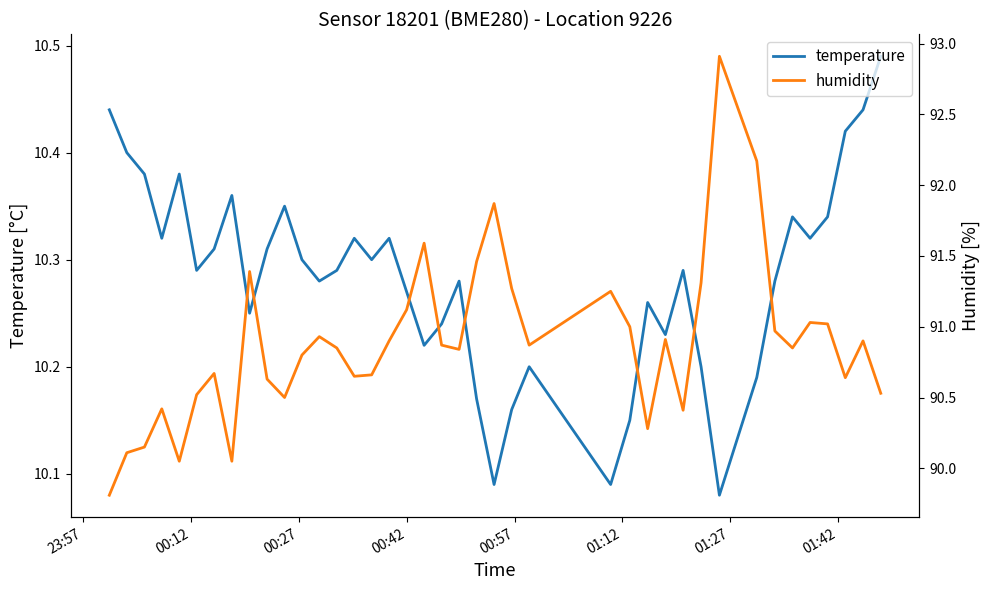

What position from the left is 23:57?

1